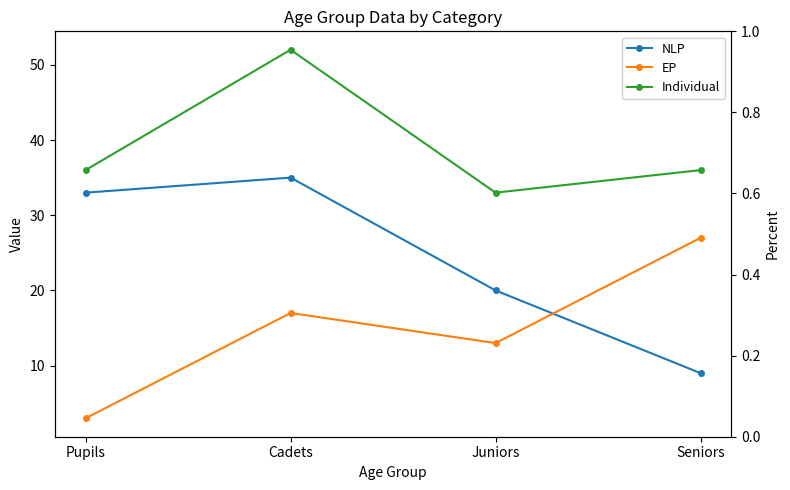

True or false: EP has a value of 1 at Pupils.

False